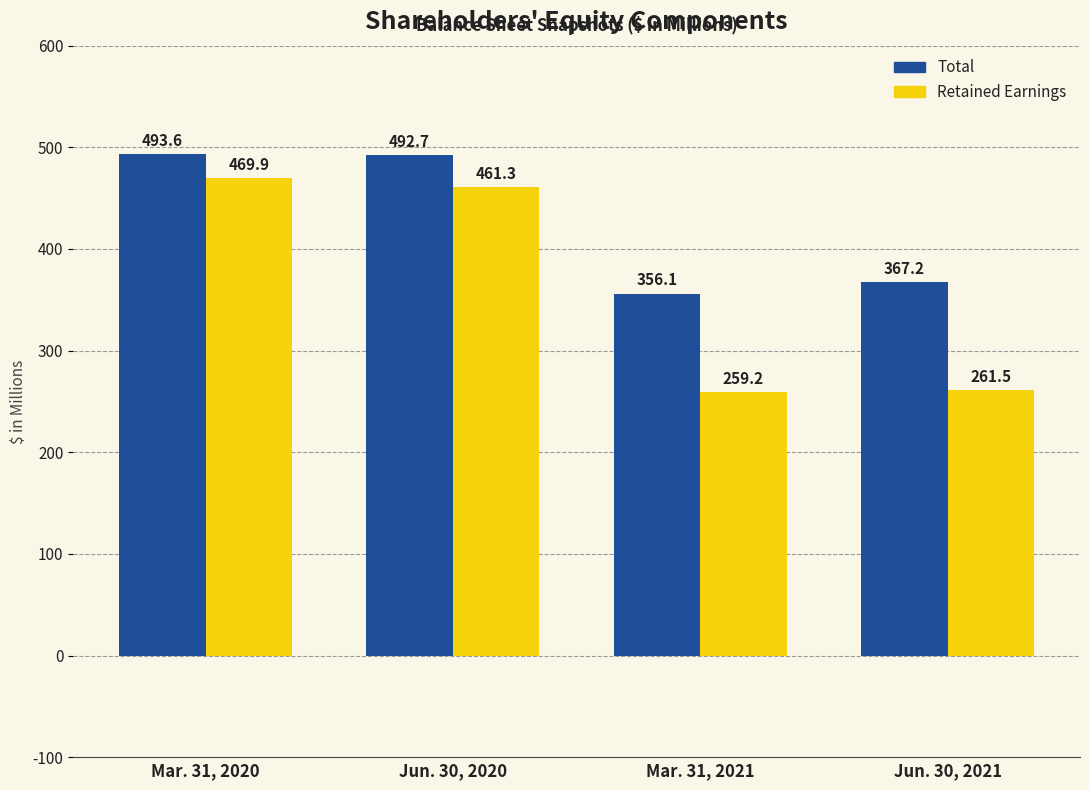

Reading left to right, transcribe all the data shown in this chart.

Total: Mar. 31, 2020=493.6	Jun. 30, 2020=492.7	Mar. 31, 2021=356.1	Jun. 30, 2021=367.2
Retained Earnings: Mar. 31, 2020=469.9	Jun. 30, 2020=461.3	Mar. 31, 2021=259.2	Jun. 30, 2021=261.5